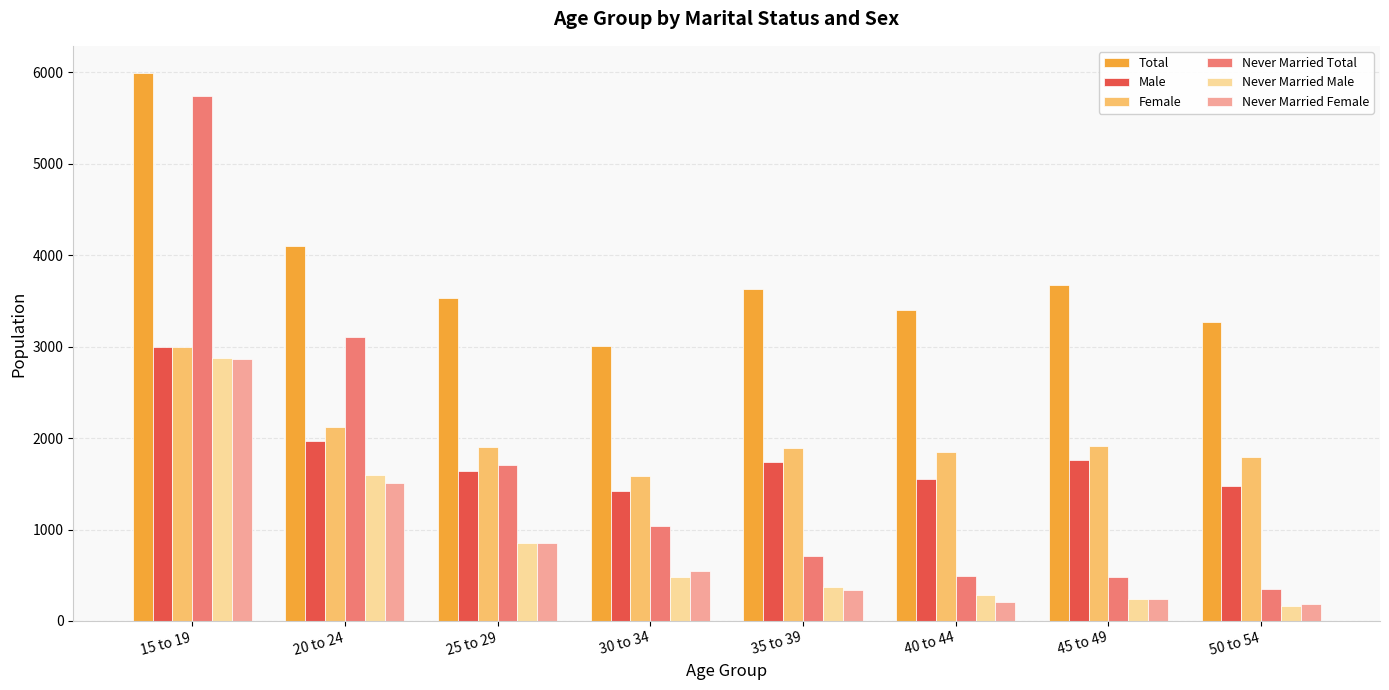

How many data points does each series have?

8